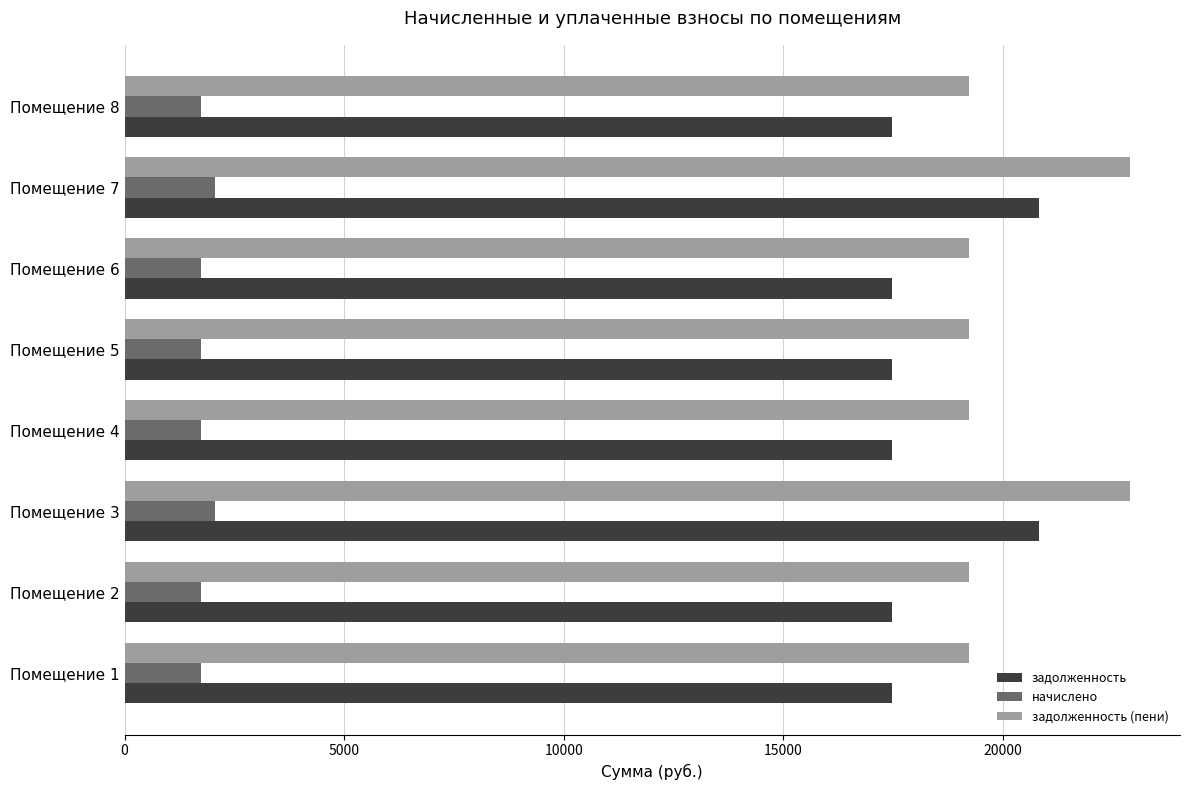

At Помещение 2, list the series in order from smallest to largest.

начислено, задолженность, задолженность (пени)